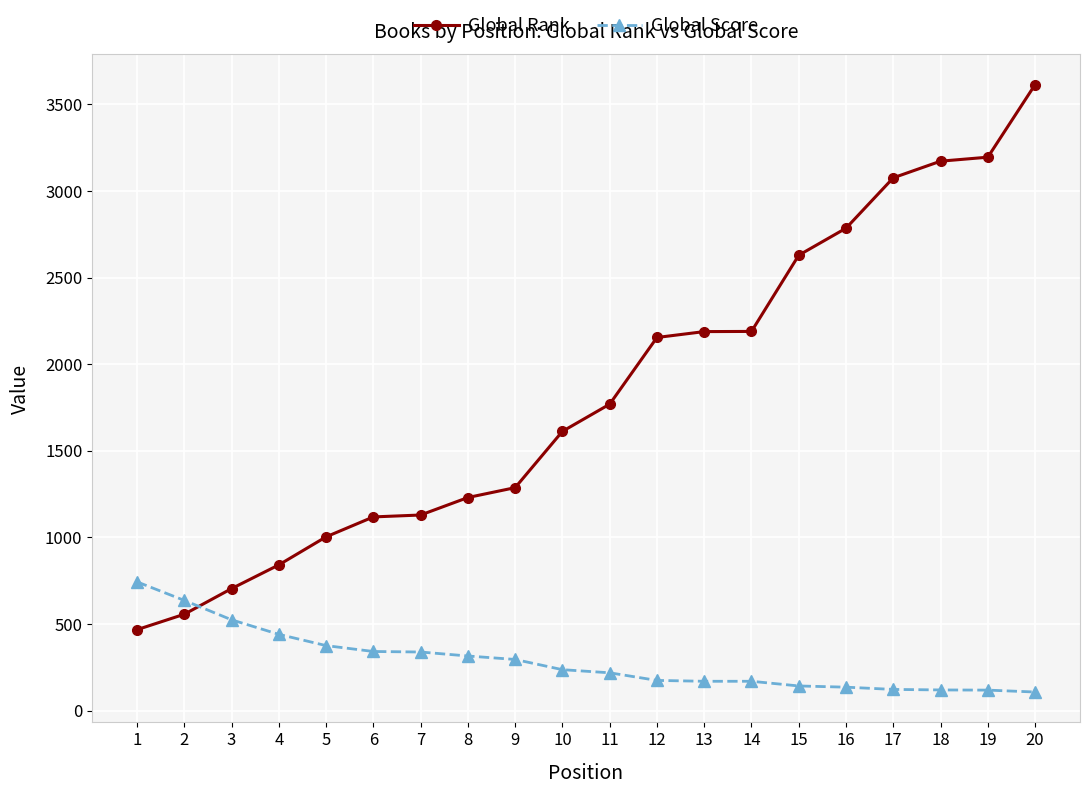

List the series in order of their overall mean, lowest first.

Global Score, Global Rank